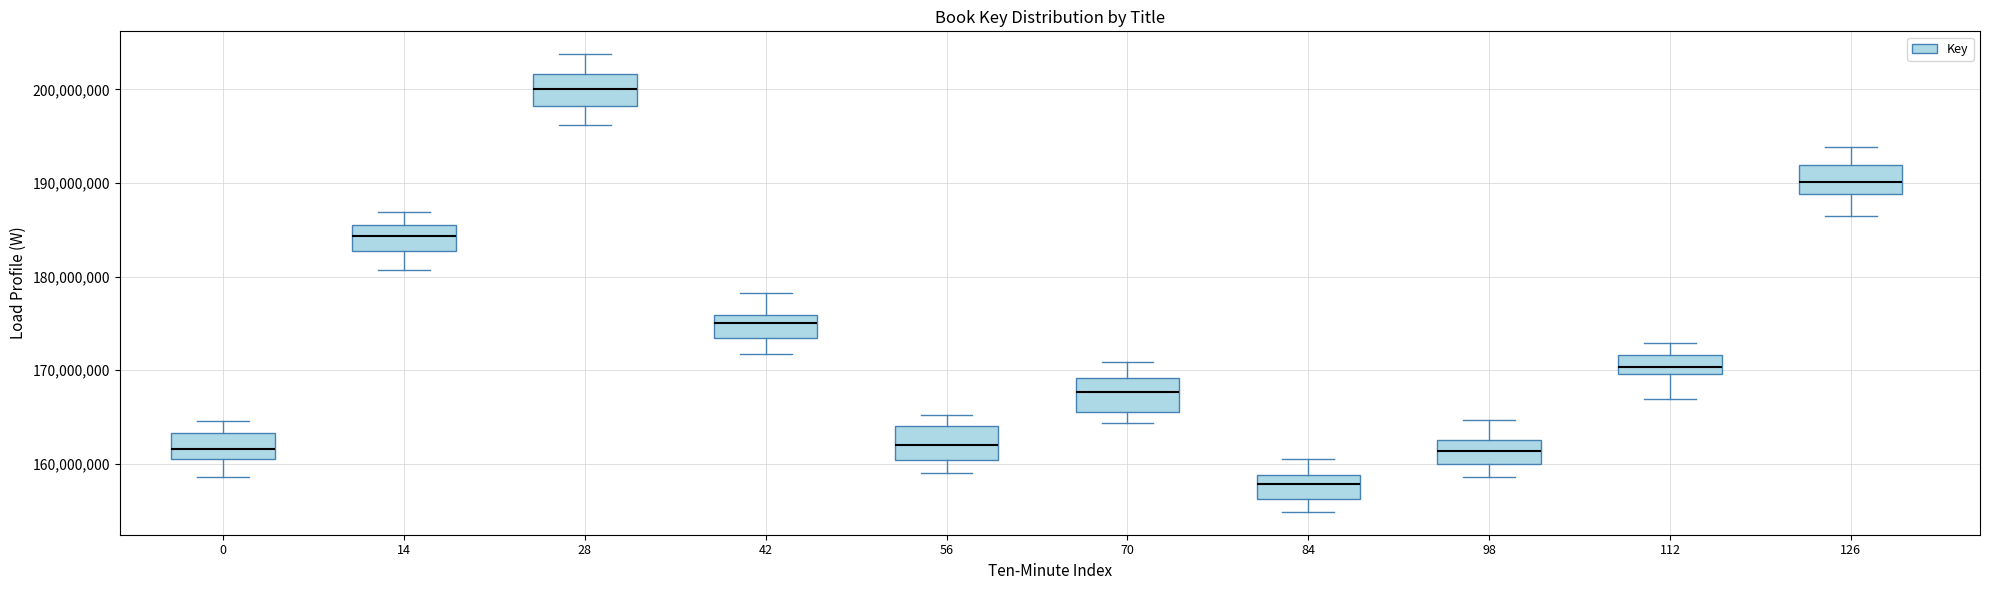

Reading left to right, transcribe this box plot: for each box, give where its median line is, the range the box spans, and where its two whiskers end, as read against the y-axis. The values are not printed on the chart, so give them approximately, as read against the axis.

0: median 162000000, box 161000000 to 163000000, whiskers 159000000 to 165000000
14: median 184000000, box 183000000 to 186000000, whiskers 181000000 to 187000000
28: median 200000000, box 198000000 to 202000000, whiskers 196000000 to 204000000
42: median 175000000, box 173000000 to 176000000, whiskers 172000000 to 178000000
56: median 162000000, box 160000000 to 164000000, whiskers 159000000 to 165000000
70: median 168000000, box 166000000 to 169000000, whiskers 164000000 to 171000000
84: median 158000000, box 156000000 to 159000000, whiskers 155000000 to 161000000
98: median 161000000, box 160000000 to 163000000, whiskers 159000000 to 165000000
112: median 170000000 (inside the box), box 170000000 to 172000000, whiskers 167000000 to 173000000
126: median 190000000, box 189000000 to 192000000, whiskers 186000000 to 194000000